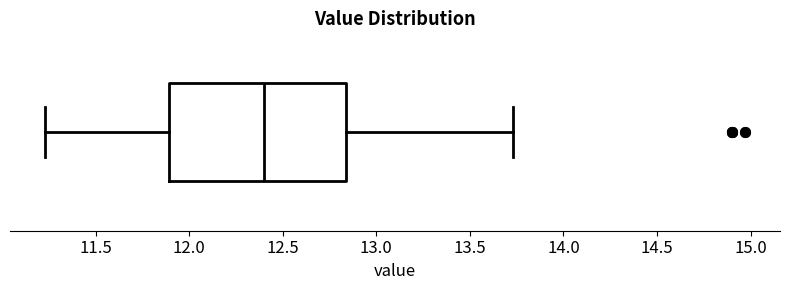

Transcribe this box plot: give where the median line is, the range the box spans, and where the two whiskers end, as read against the x-axis. The values are not printed on the chart, so give them approximately, as read against the axis.

median 12.40, box 11.90 to 12.85, whiskers 11.25 to 13.75